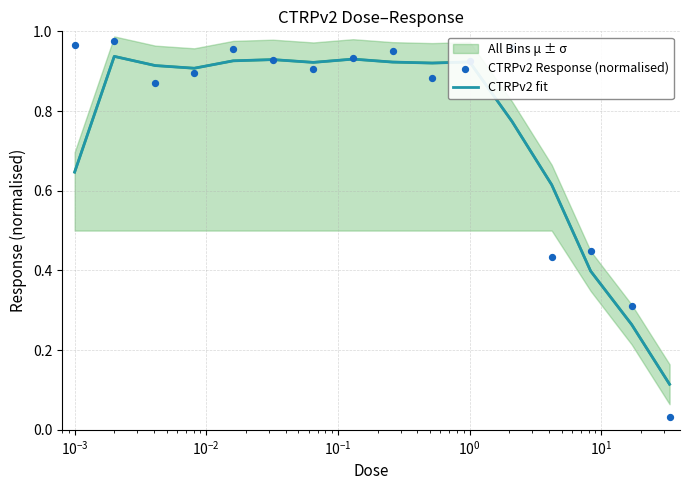

At how many categories does at least one series exceed 0?

16